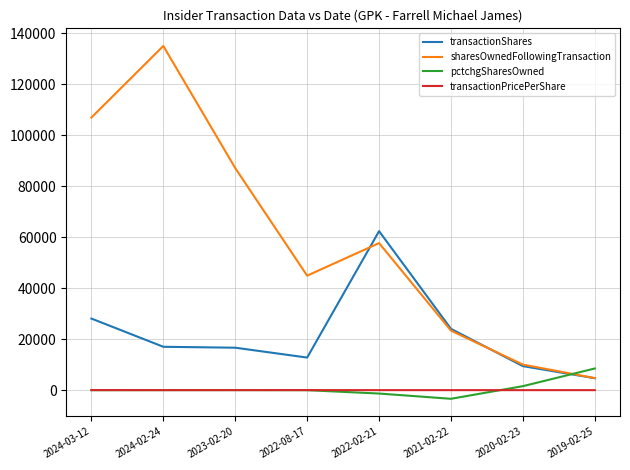

What is the maximum value shown in the chart?

135006.0